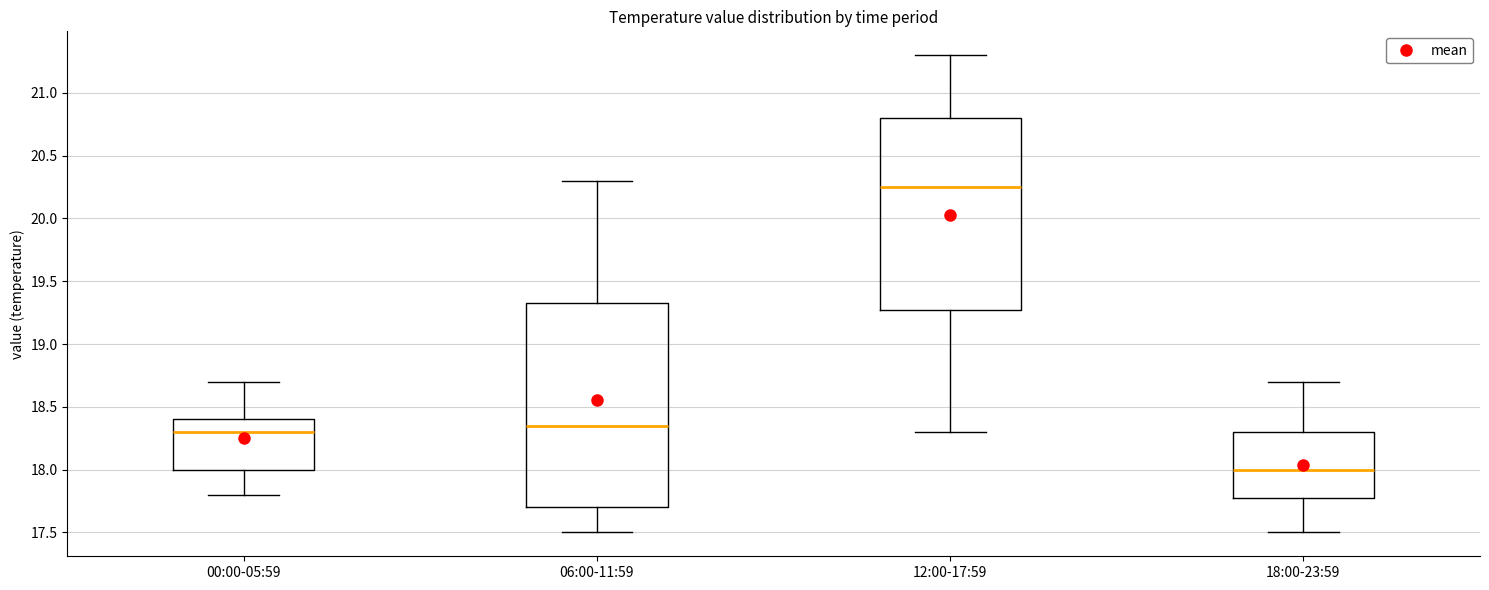

Where does the upper whisker of the box for 06:00-11:59 end on the y-axis? The values are not printed on the chart, so give them approximately, as read against the axis.

20.30